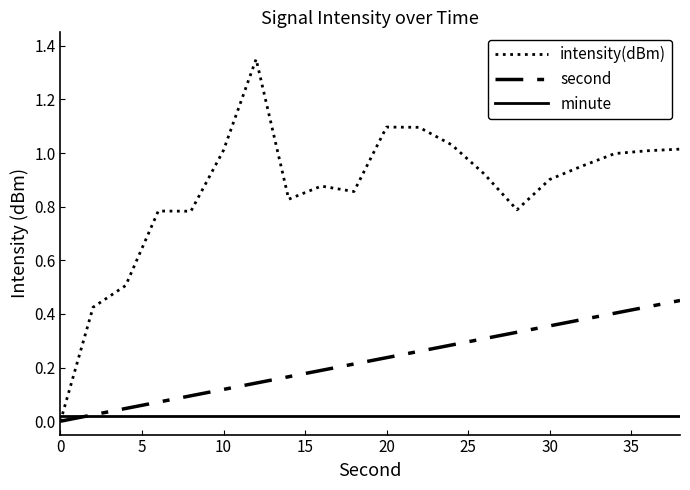

Rank the series by their maximum value, from highest to lowest.

intensity(dBm), second, minute